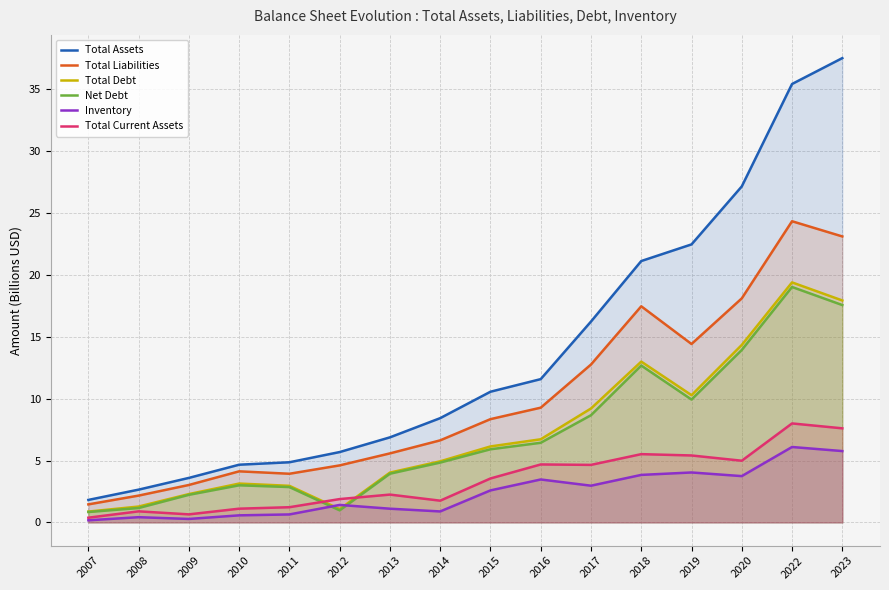

Is the value of Total Liabilities at 2010 greater than the value of Net Debt at 2014?

No